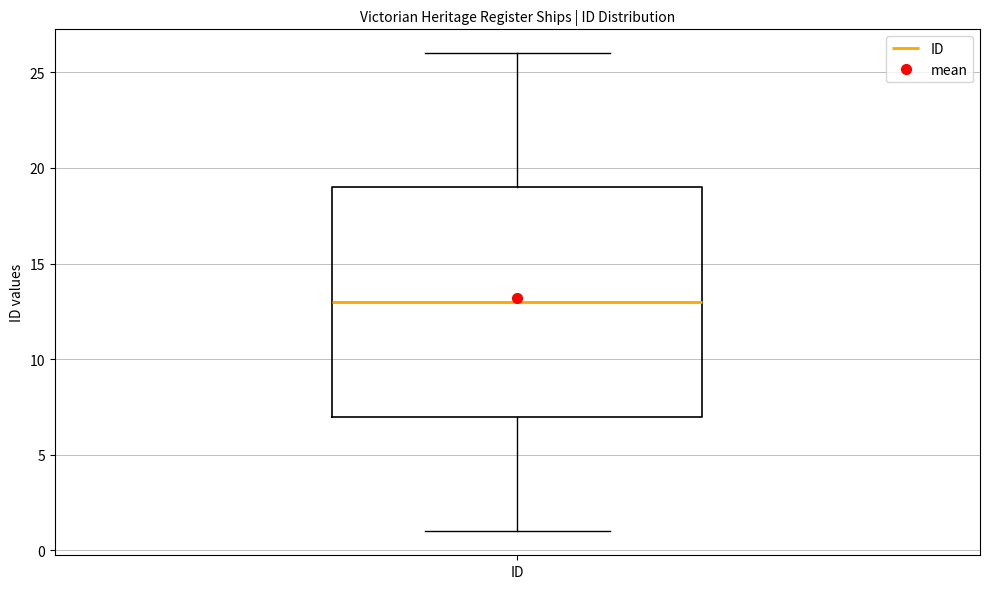

Where does the median line of the box for ID sit on the y-axis? The values are not printed on the chart, so give them approximately, as read against the axis.

13